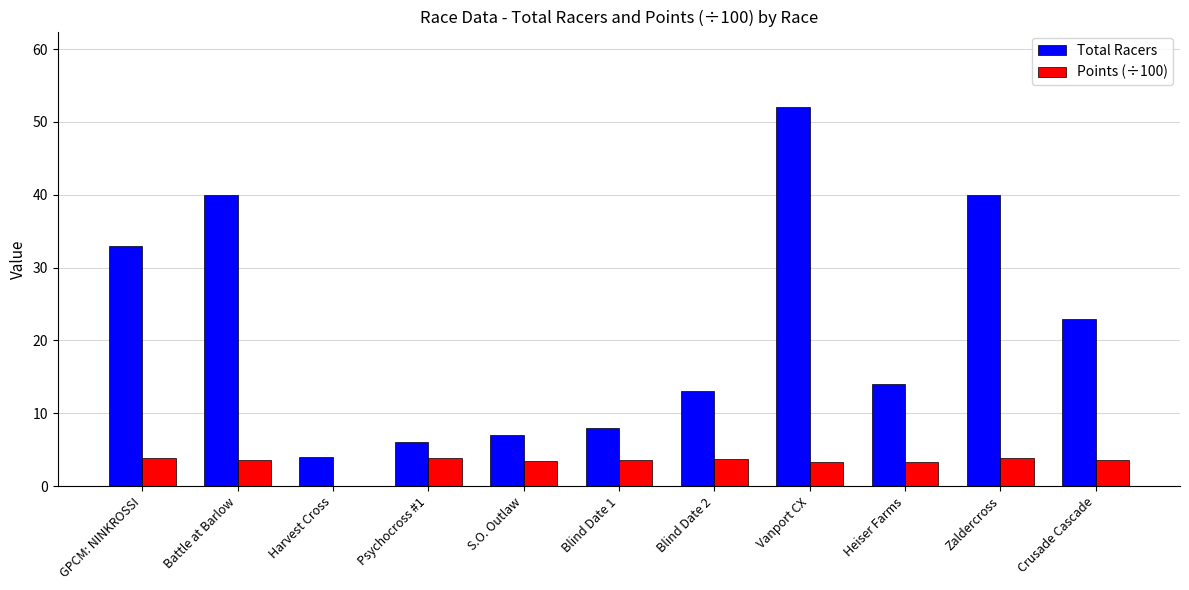

Are the bars grouped side by side (vs. stacked)?

Yes